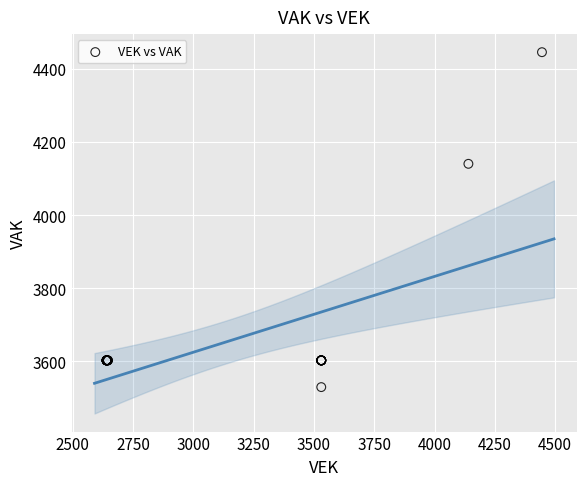

What Y value in the scatter plot is closest to 3987?

4140